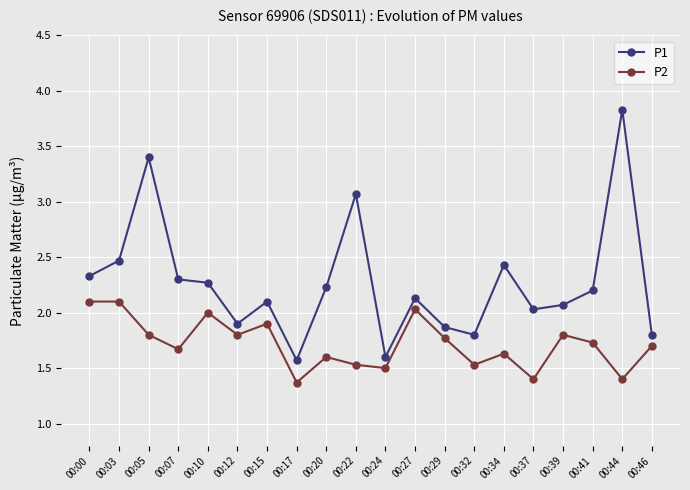

Reading left to right, transcribe all the data shown in this chart.

P1: 00:00=2.3	00:03=2.5	00:05=3.4	00:07=2.3	00:10=2.3	00:12=1.9	00:15=2.1	00:17=1.6	00:20=2.2	00:22=3.1	00:24=1.6	00:27=2.1	00:29=1.9	00:32=1.8	00:34=2.4	00:37=2.0	00:39=2.1	00:41=2.2	00:44=3.8	00:46=1.8
P2: 00:00=2.1	00:03=2.1	00:05=1.8	00:07=1.7	00:10=2.0	00:12=1.8	00:15=1.9	00:17=1.4	00:20=1.6	00:22=1.5	00:24=1.5	00:27=2.0	00:29=1.8	00:32=1.5	00:34=1.6	00:37=1.4	00:39=1.8	00:41=1.7	00:44=1.4	00:46=1.7